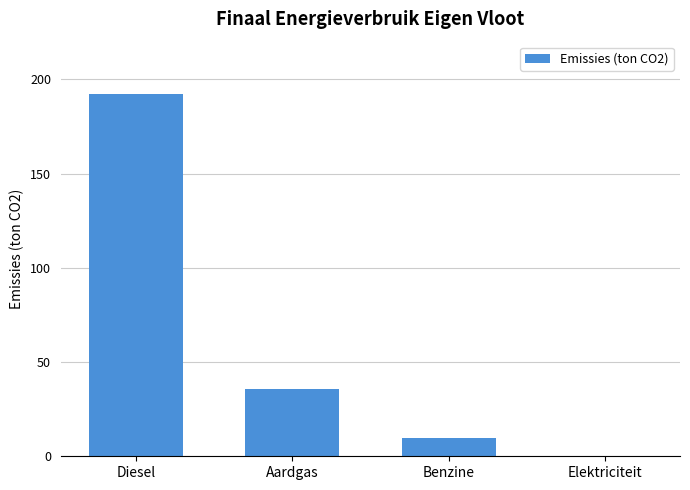

Approximately how many times larger is the value at Aardgas compared to Benzine?

3.8